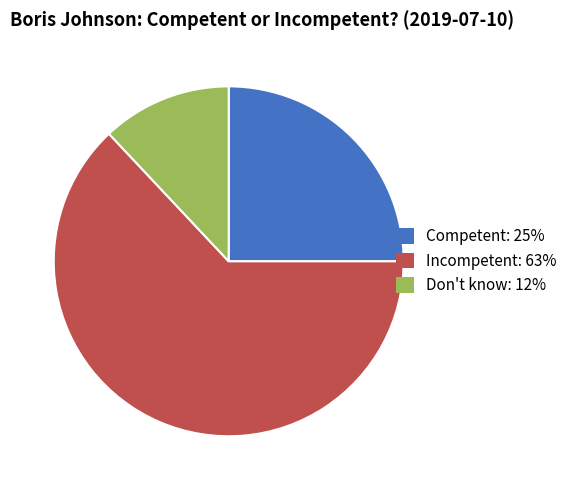

Is there any slice that represents more than half of the pie?

Yes